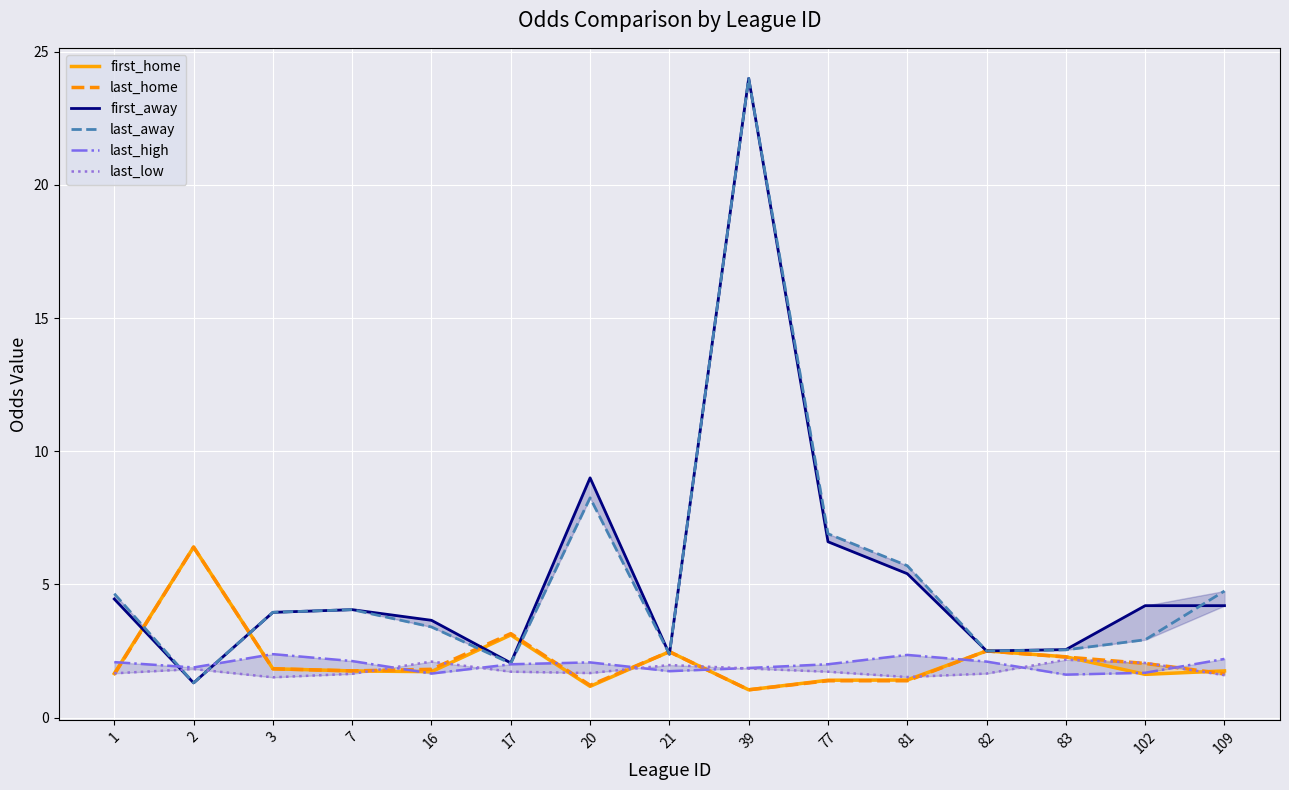

What are all the series names shown in the legend?

first_home, last_home, first_away, last_away, last_high, last_low